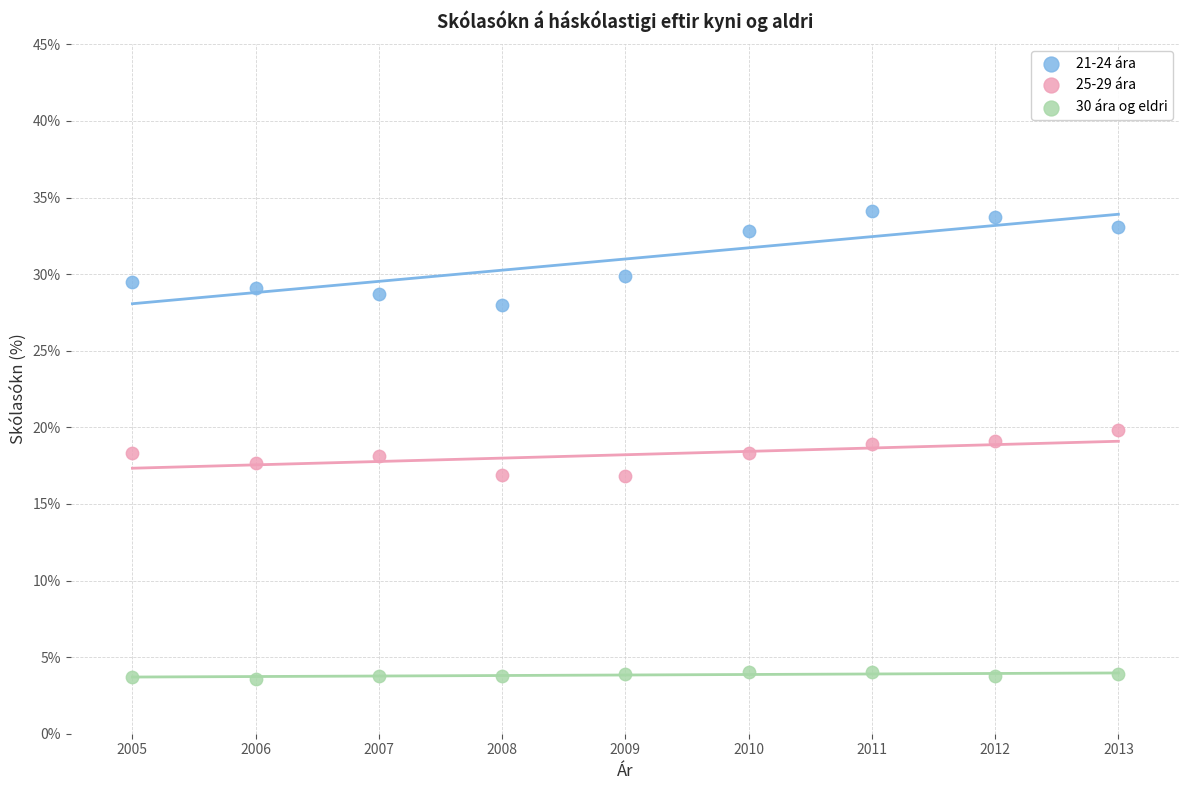

Which series has the largest Y range (max minus min)?

21-24 ára